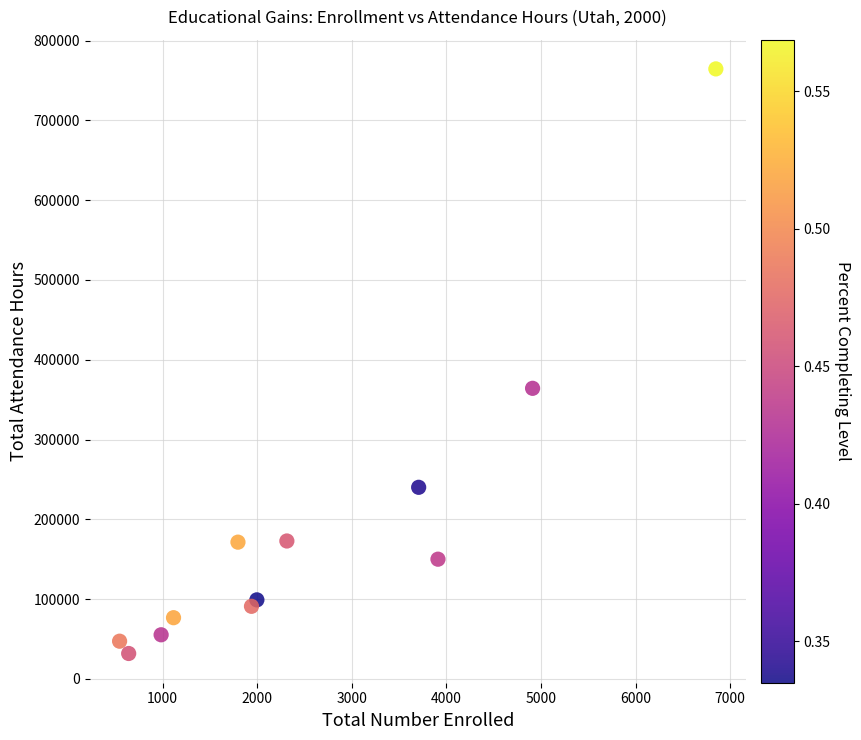

What is the average Y value?

188659